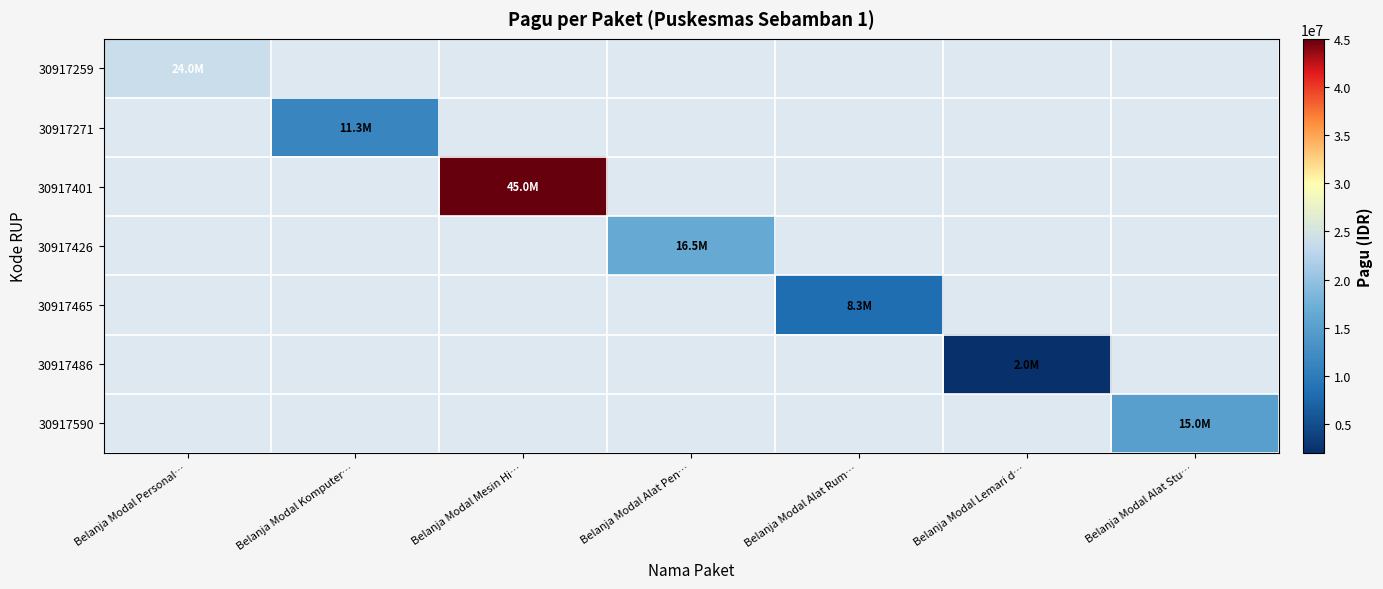

What is the total value across all series at Belanja Modal Alat Stu…?

15000000